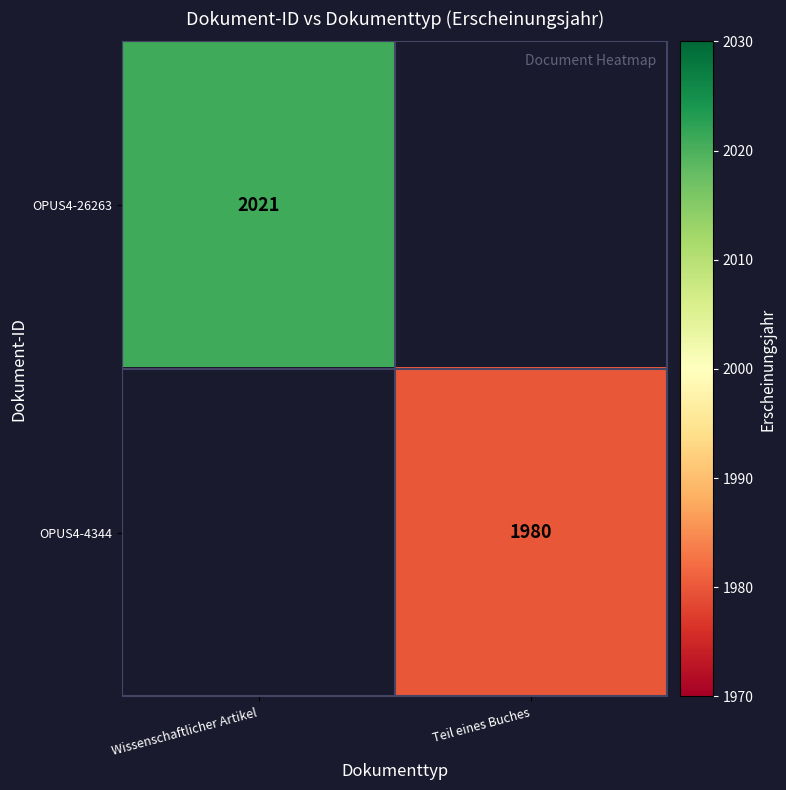

Which category has the highest value across all series?

Wissenschaftlicher Artikel